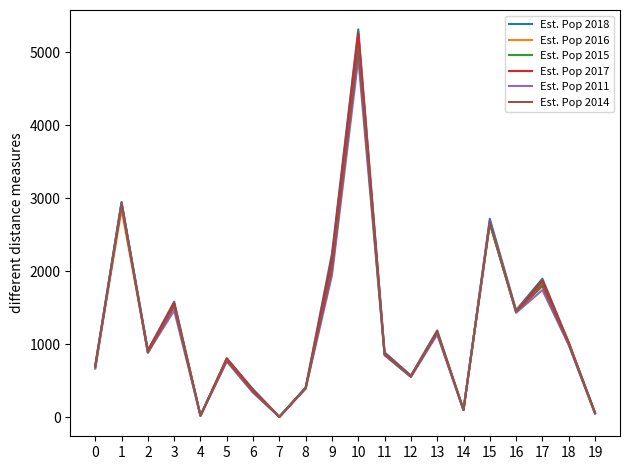

At how many categories does at least one series exceed 3404?

1